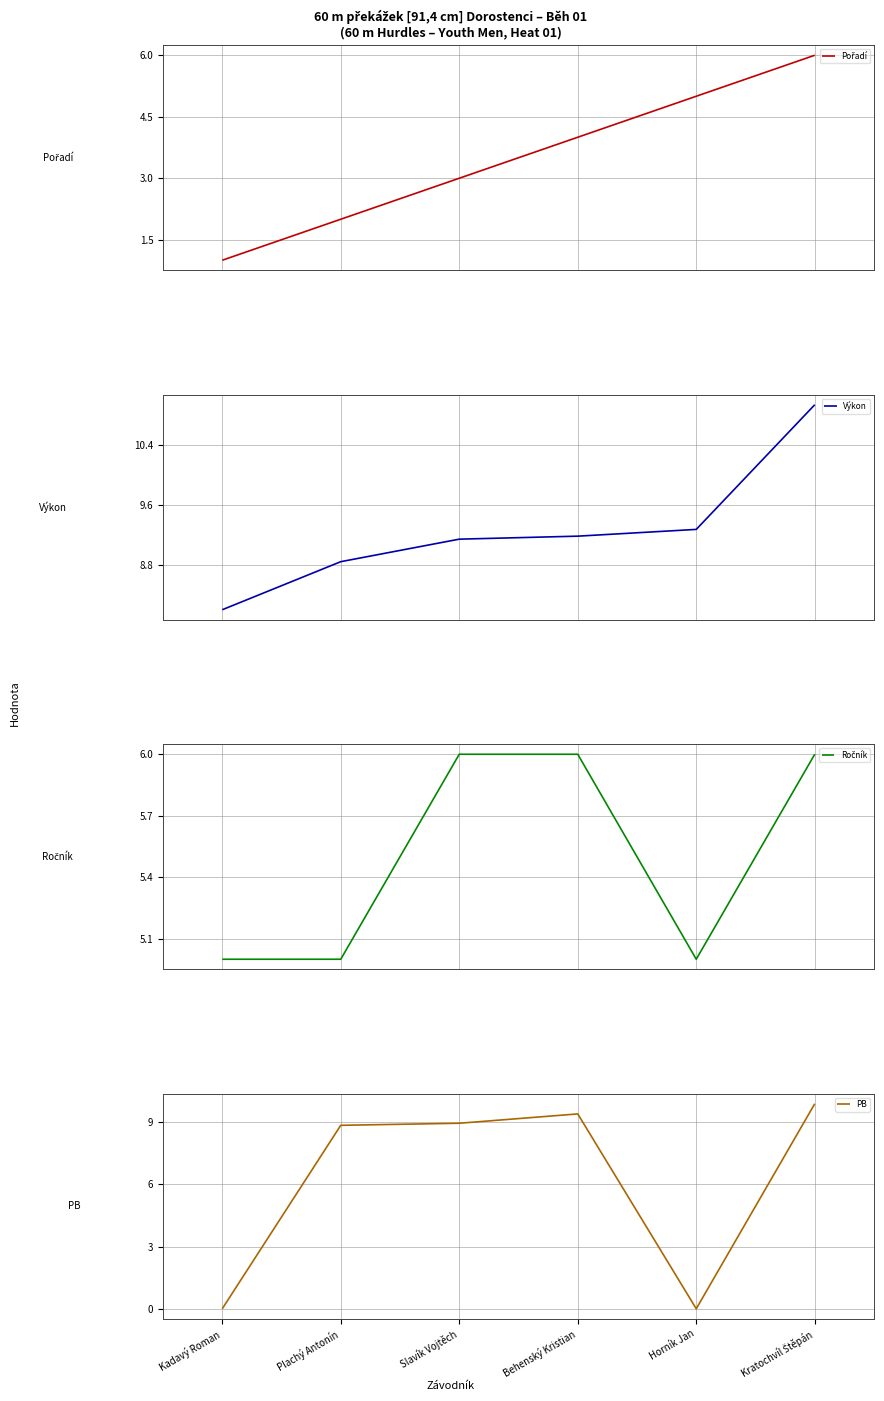

What is the sum of all Pořadí values?

21.0